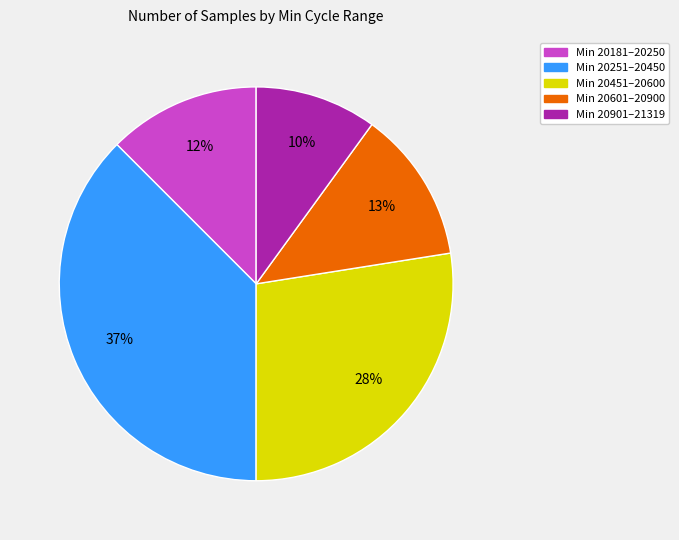

To the nearest percent, what is the difference between the largest and smallest slice percentages?

27%